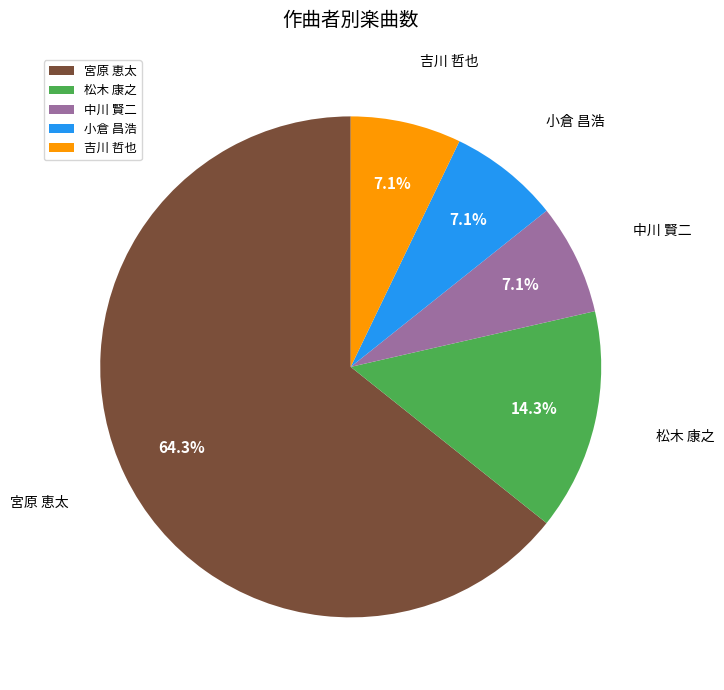

Is it true that 中川 賢二 is 7% of the pie?

True